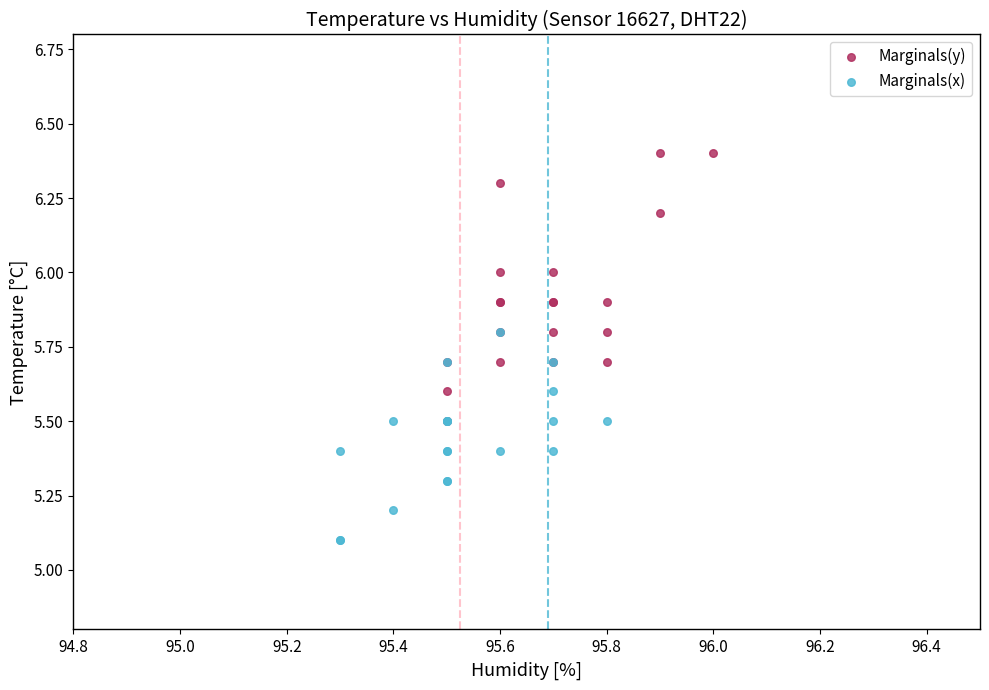

Which series has the largest Y range (max minus min)?

Marginals(y)